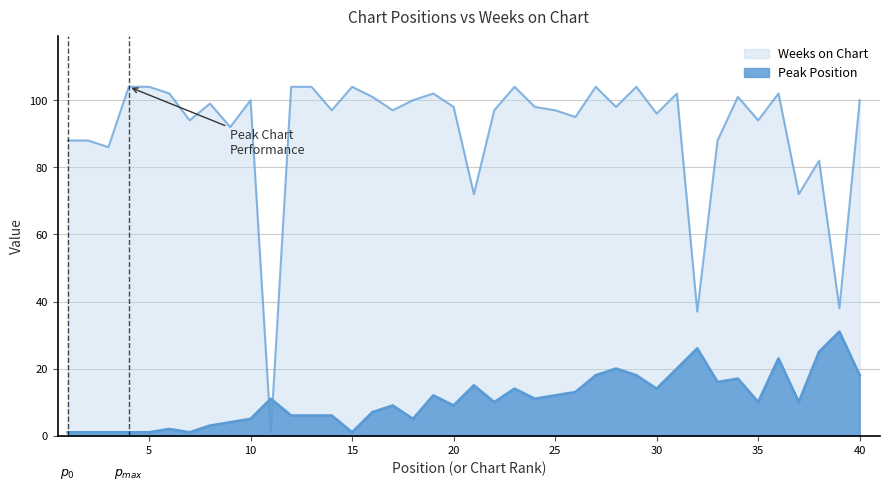

List the series in order of their overall mean, lowest first.

Peak Position, Weeks on Chart